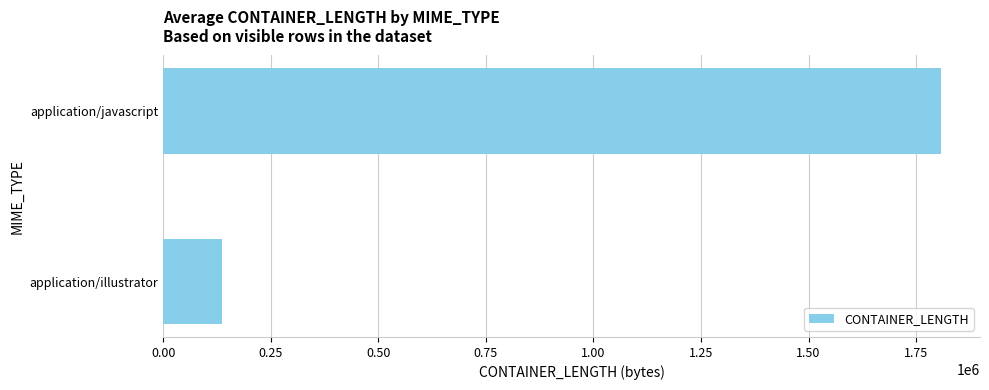

Between application/javascript and application/illustrator, which is larger?

application/javascript